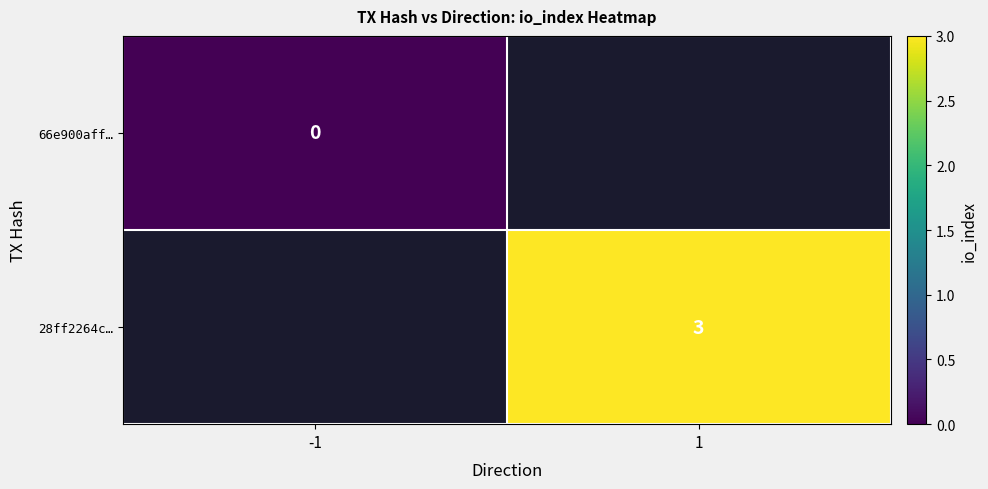

Which has a higher value, 1 or -1?

-1